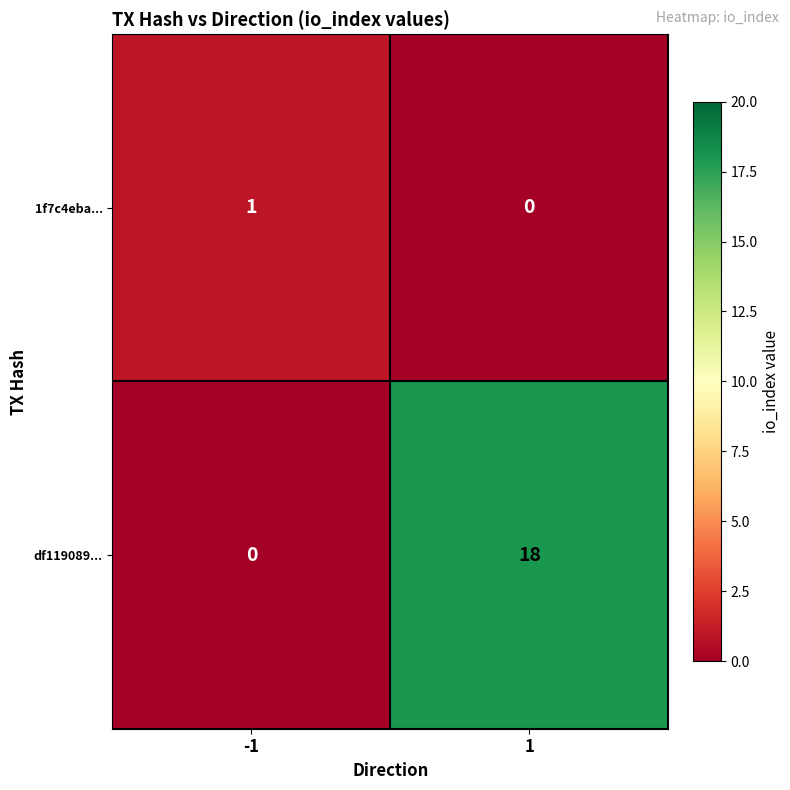

Count the number of data series in this chart.

2